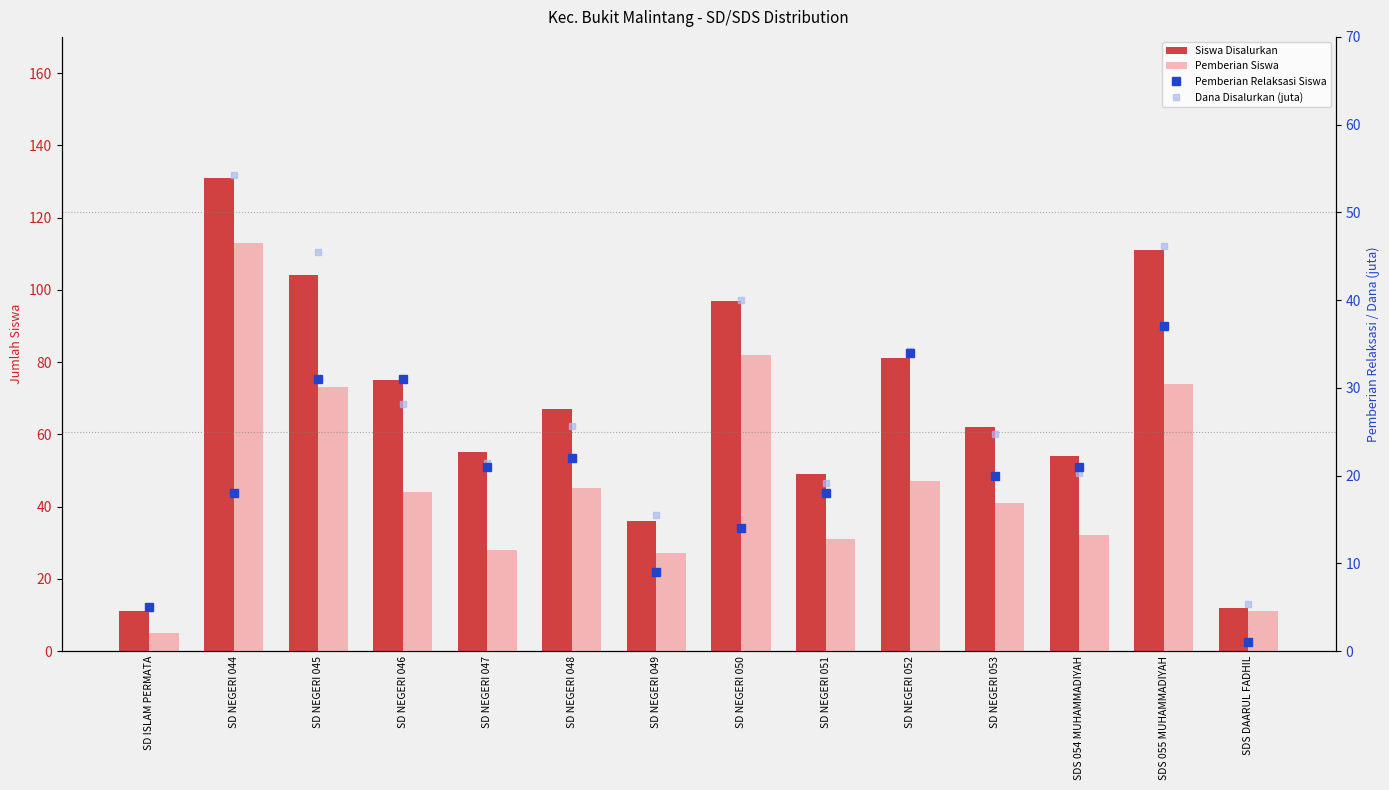

What is the difference between the Pemberian Relaksasi Siswa values at SDS 055 MUHAMMADIYAH and SD NEGERI 049?

28.0